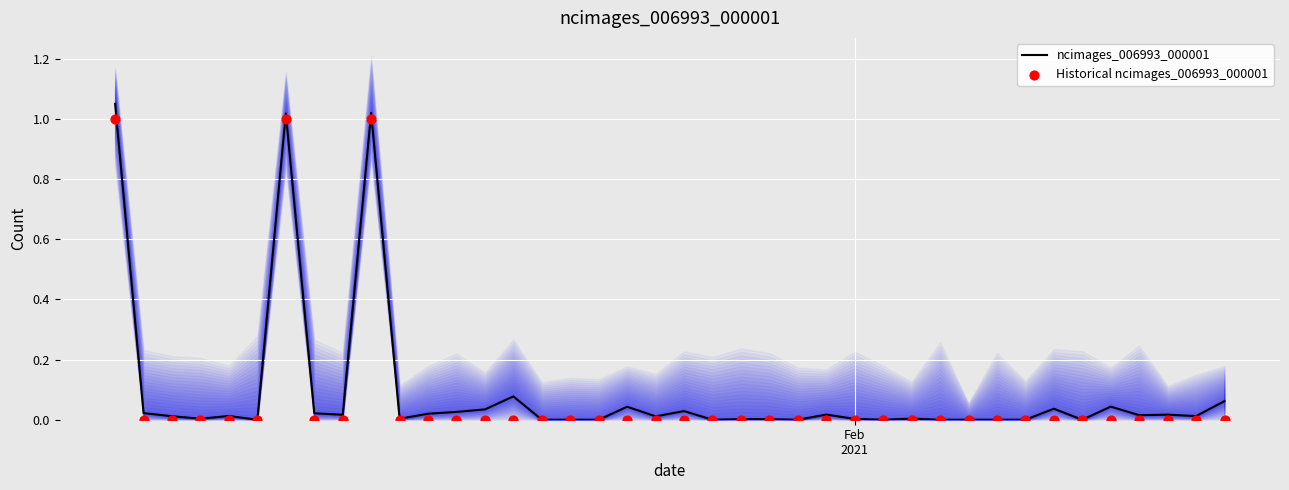

Is the value of Historical ncimages_006993_000001 at 37 greater than the value of ncimages_006993_000001 at 15?

No